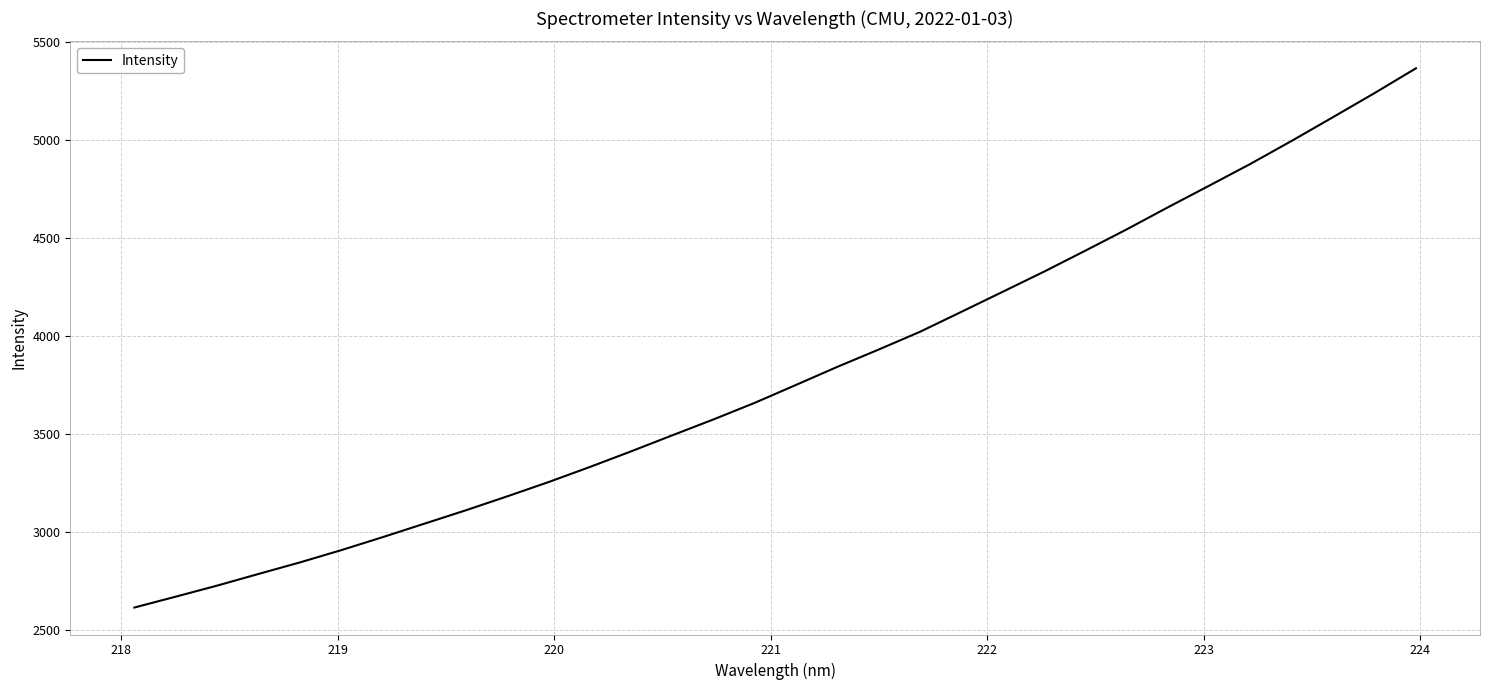

How many series are shown in this chart?

1